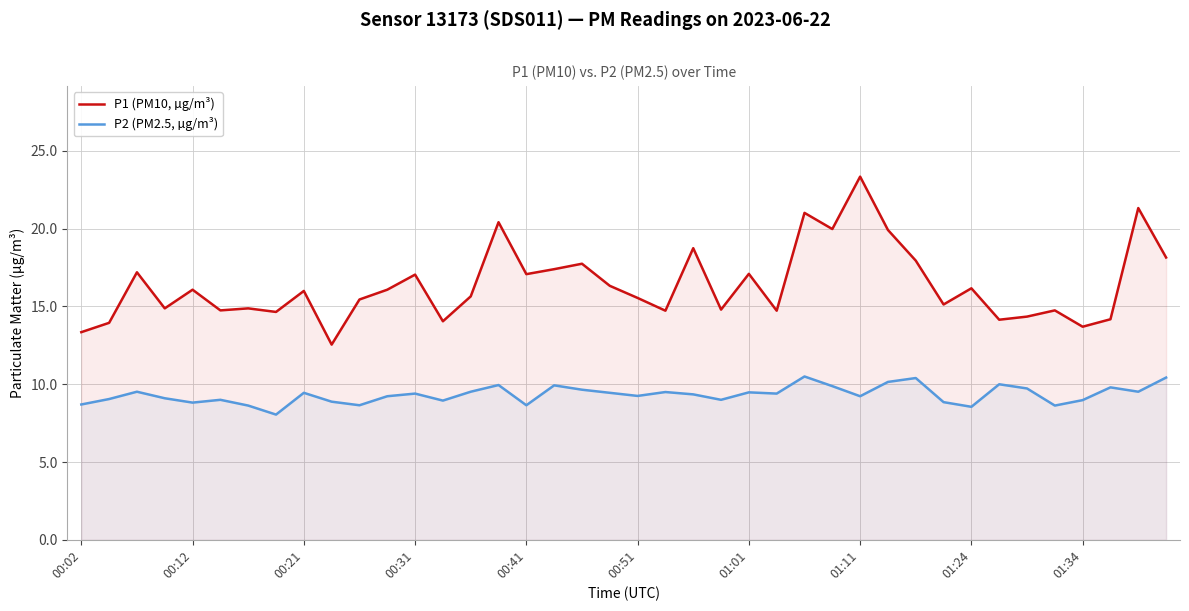

What is the spread (max minus min) of values at 00:41?

8.4